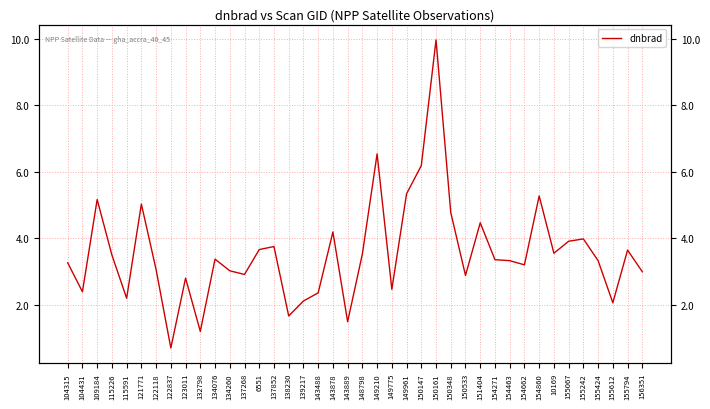

Reading right to left, transcribe all the data shown in this chart.

3.0	3.6	2.1	3.3	4.0	3.9	3.5	5.3	3.2	3.3	3.4	4.5	2.9	4.8	10.0	6.2	5.3	2.5	6.5	3.5	1.5	4.2	2.4	2.1	1.7	3.7	3.7	2.9	3.0	3.4	1.2	2.8	0.7	3.1	5.0	2.2	3.5	5.2	2.4	3.3